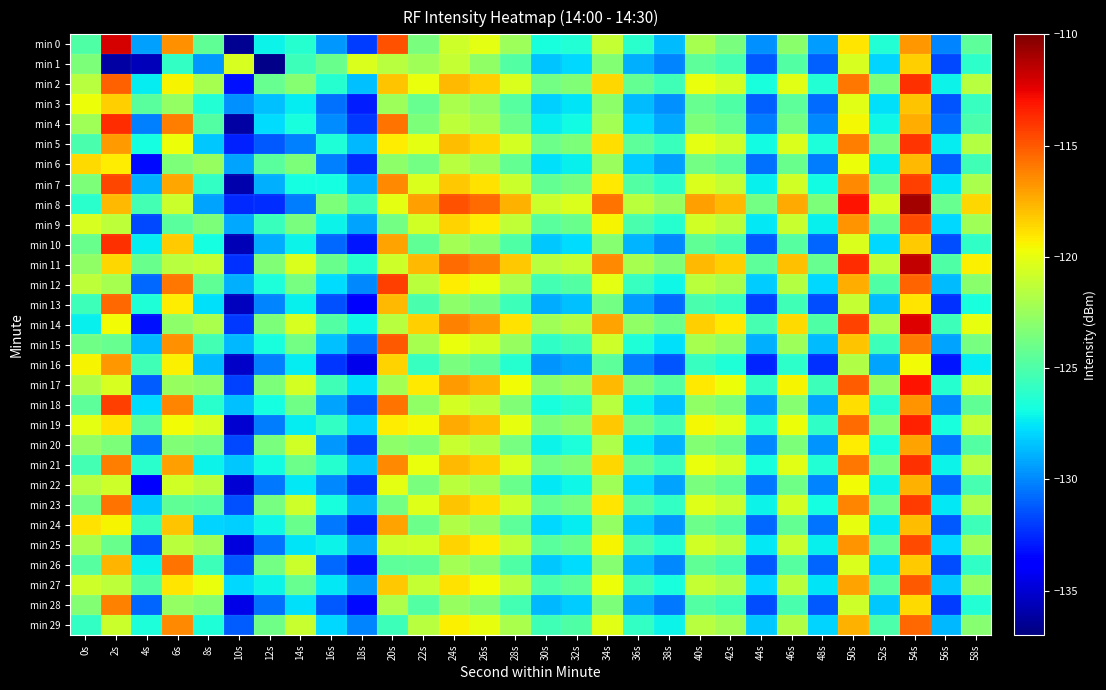

List the series in order of their peak value, highest first.

min 8, min 11, min 0, min 14, min 17, min 19, min 4, min 2, min 21, min 10, min 5, min 23, min 7, min 12, min 18, min 9, min 25, min 15, min 27, min 13, min 29, min 26, min 28, min 16, min 20, min 24, min 22, min 6, min 3, min 1